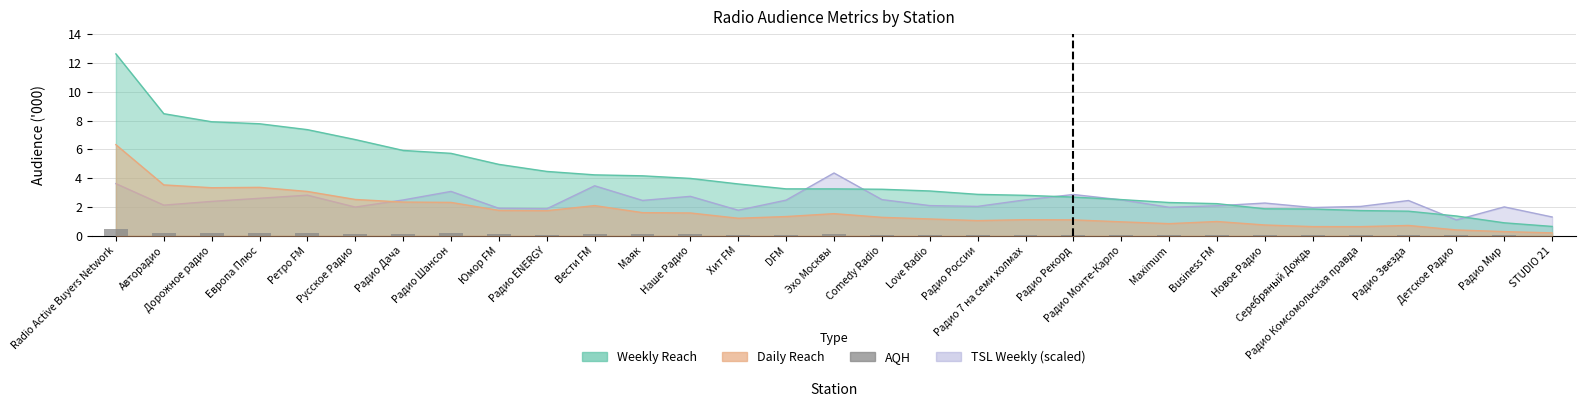

Are the bars horizontal?

No